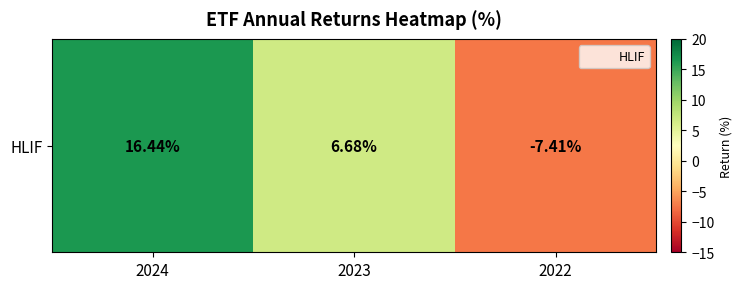

Between 2022 and 2024, which is larger?

2024